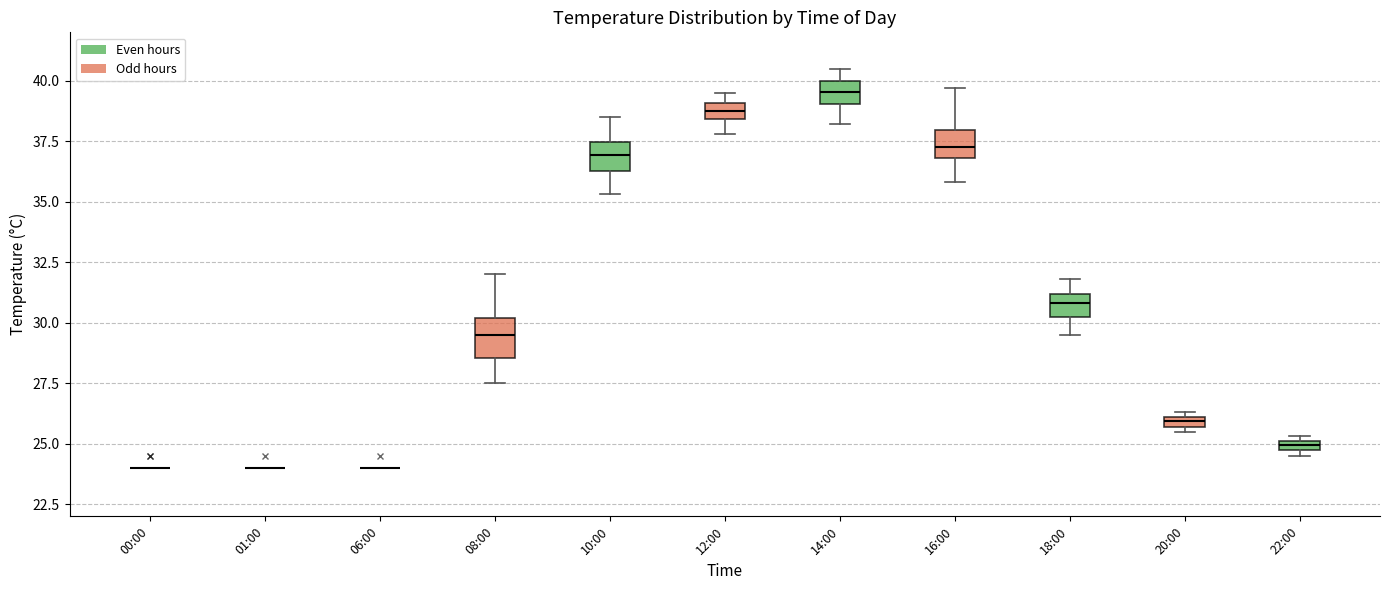

Comparing the boxes themselves (not the whiskers), which one is the tallest?

08:00